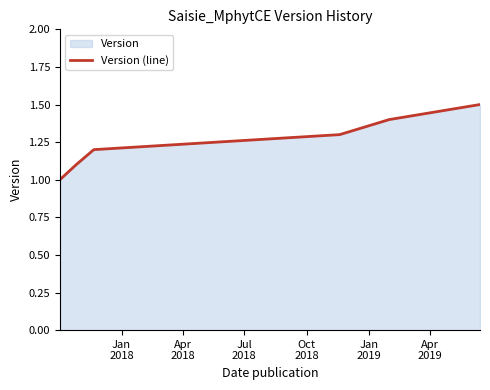

What is the difference between the maximum and minimum values?

0.5